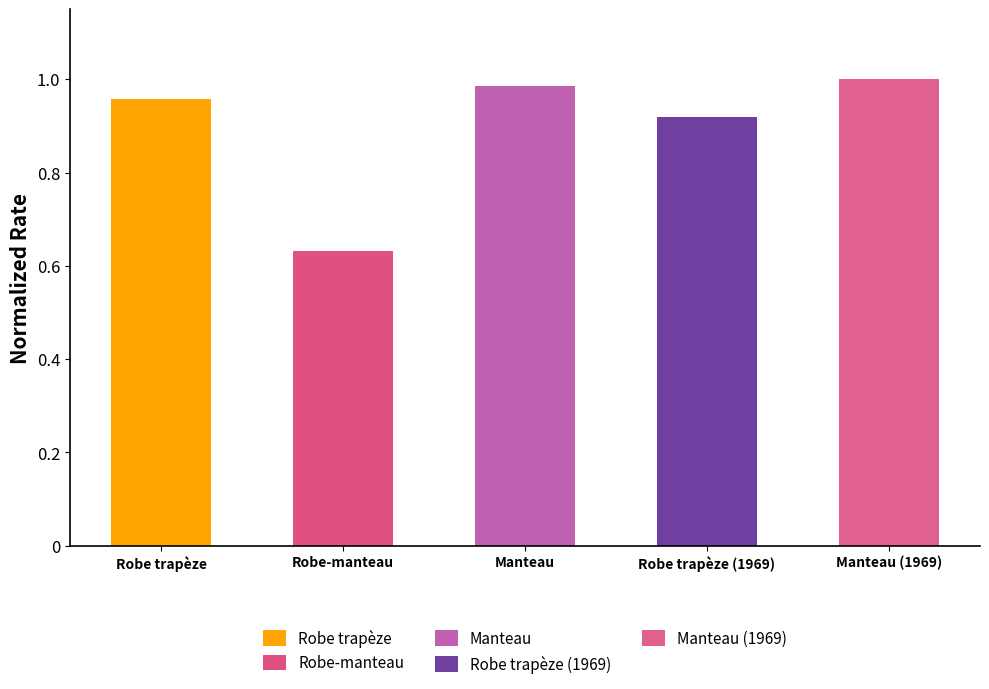

What is the greatest value displayed?

1.0